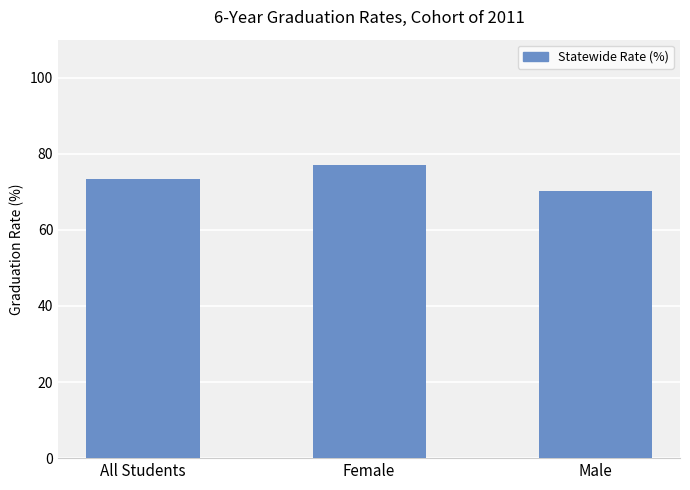

What is the minimum value shown in the chart?

70.1